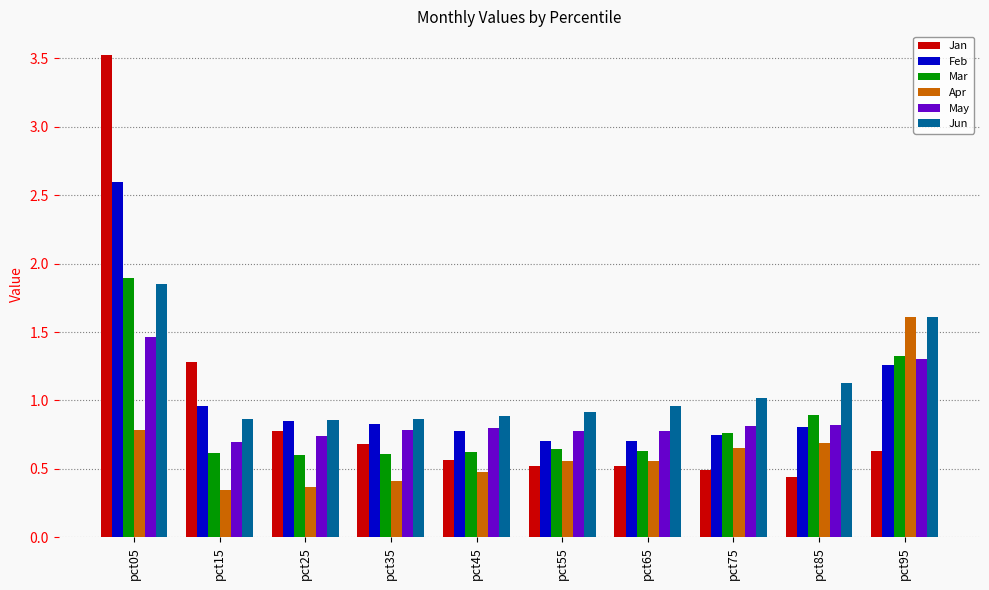

What is the highest value of the Feb series?

2.6